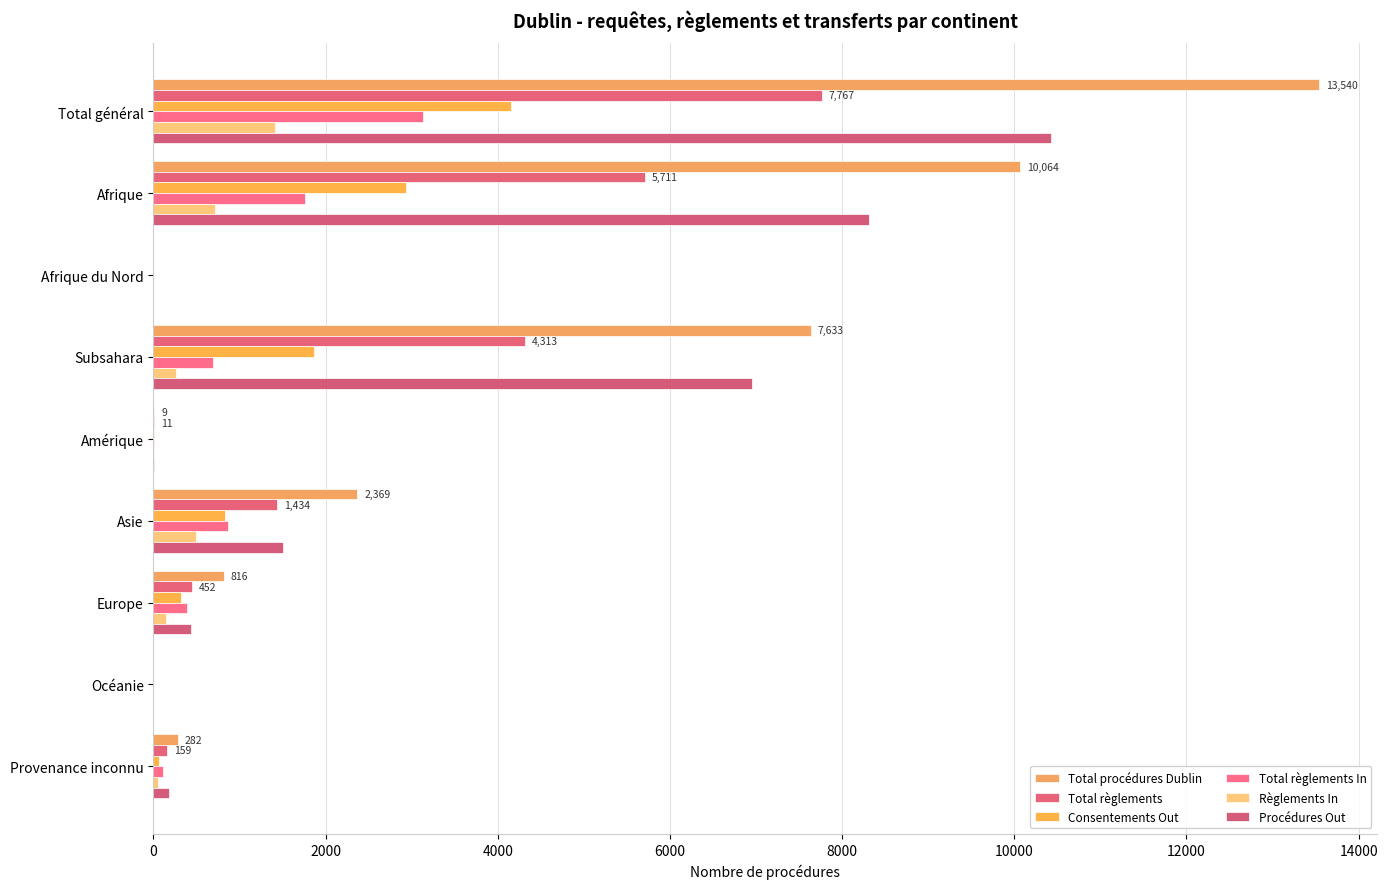

Which series has the largest range (max minus min)?

Total procédures Dublin